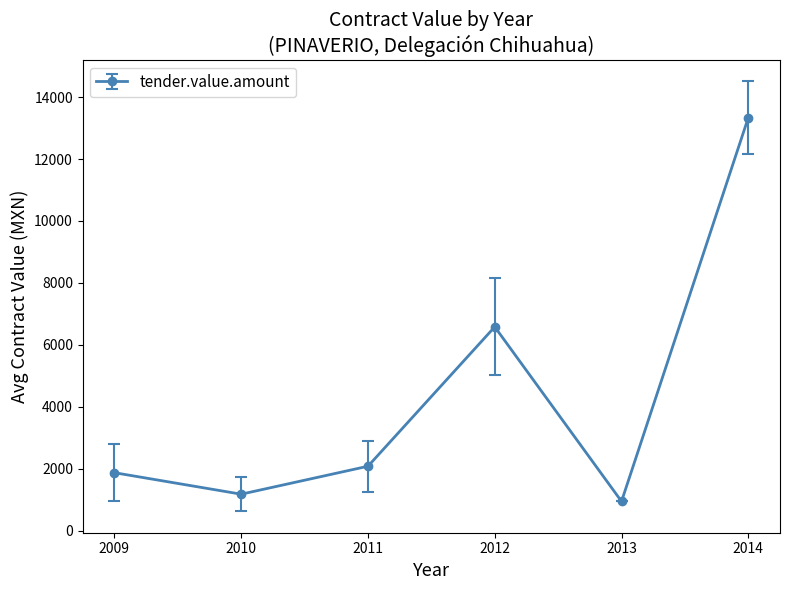

Reading right to left, what are all the values shown in this chart?

13336.5	950.0	6583.8	2085.0	1183.0	1876.7